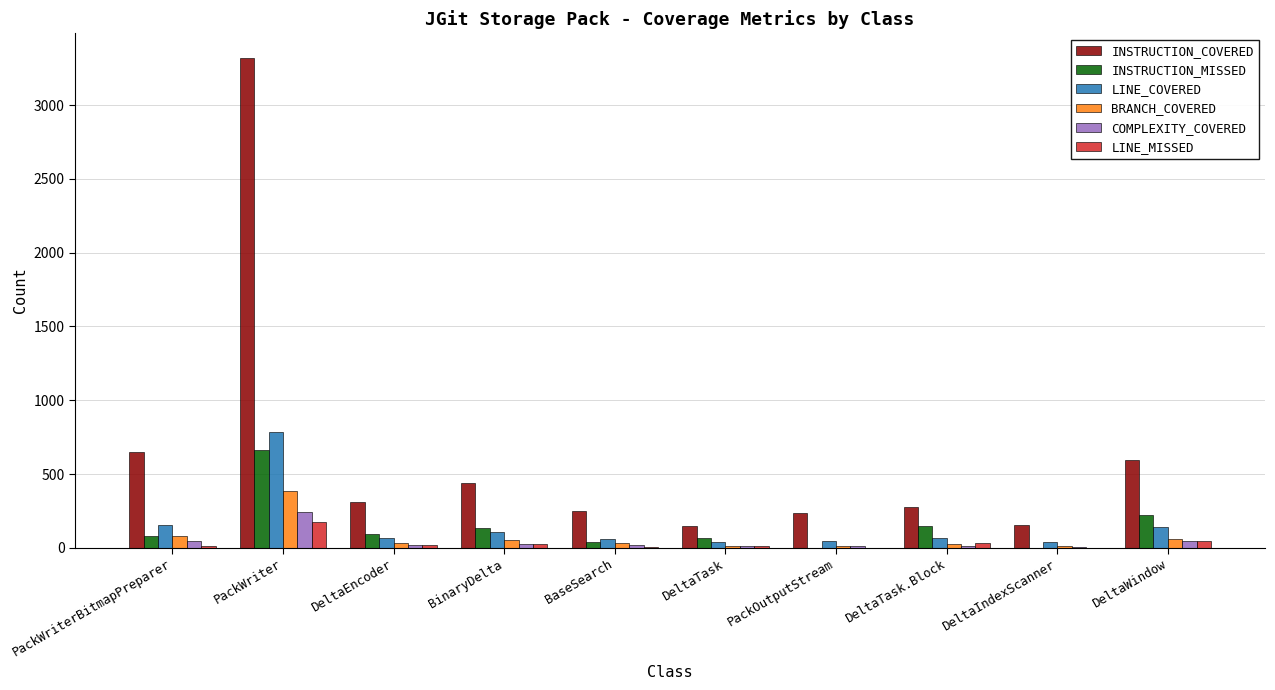

What is the greatest value displayed?

3321